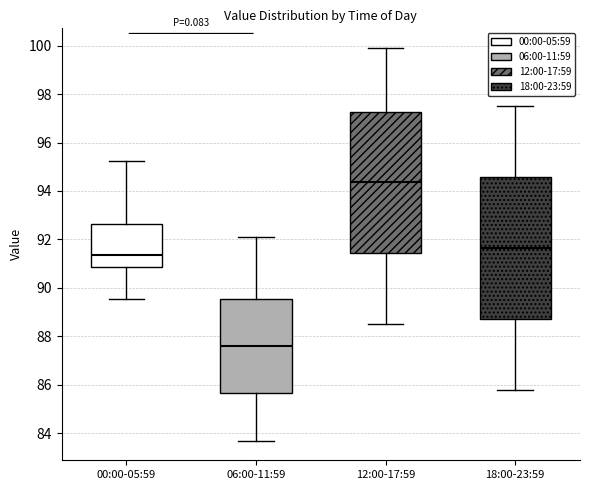

Reading left to right, transcribe this box plot: for each box, give where its median line is, the range the box spans, and where its two whiskers end, as read against the y-axis. The values are not printed on the chart, so give them approximately, as read against the axis.

00:00-05:59: median 91.4, box 90.8 to 92.6, whiskers 89.6 to 95.2
06:00-11:59: median 87.6, box 85.6 to 89.6, whiskers 83.8 to 92.2
12:00-17:59: median 94.4, box 91.4 to 97.2, whiskers 88.6 to 100.0
18:00-23:59: median 91.6, box 88.8 to 94.6, whiskers 85.8 to 97.6